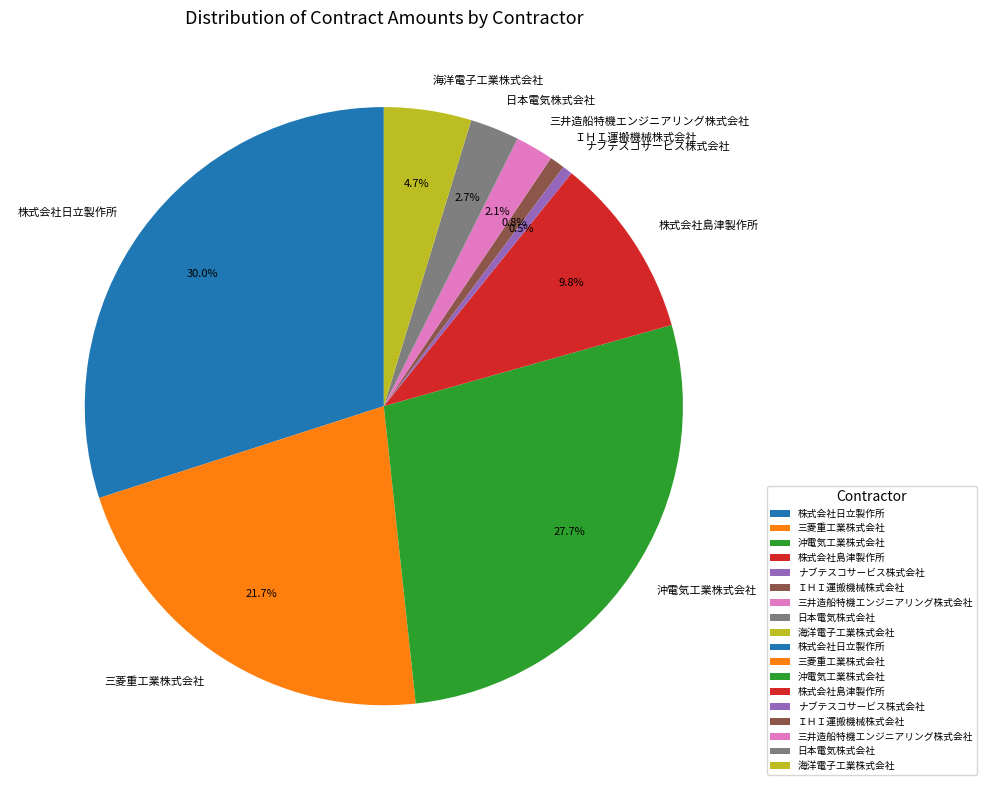

How many slices are in this pie chart?

9